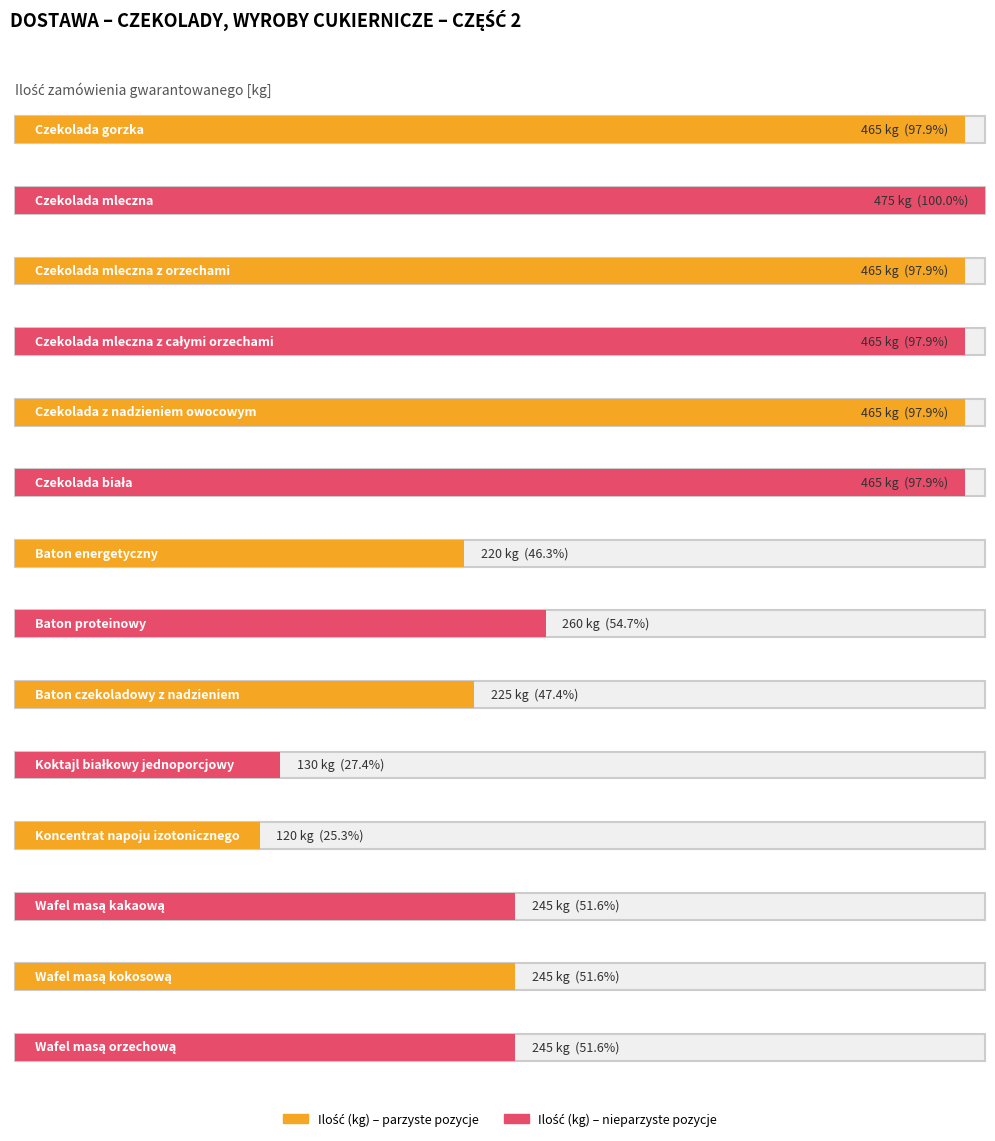

What is the average value?

321